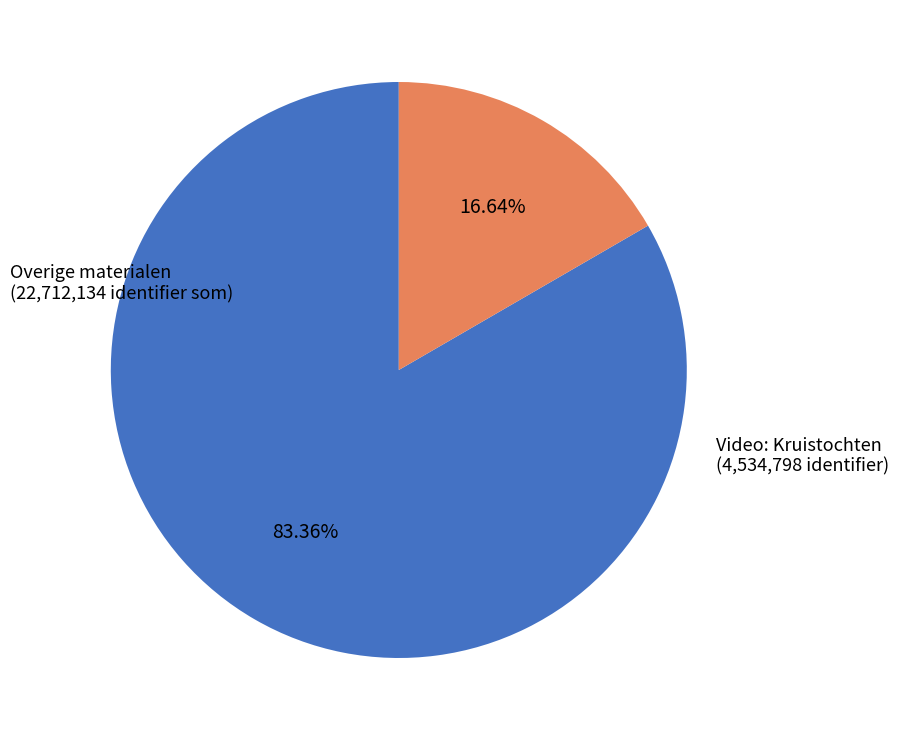

Count the number of slices in the pie.

2